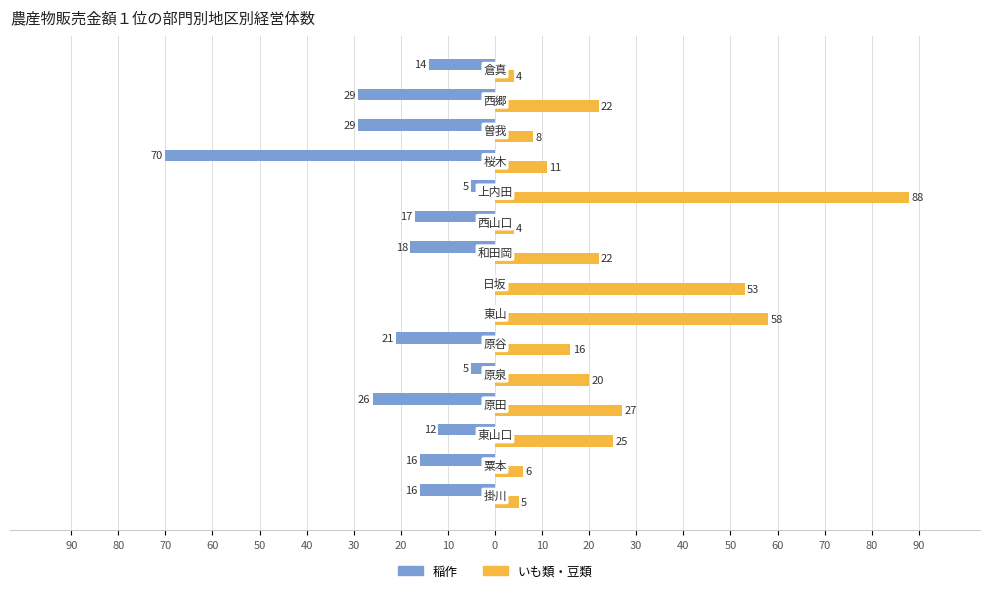

Which series has the largest total across all categories?

いも類・豆類